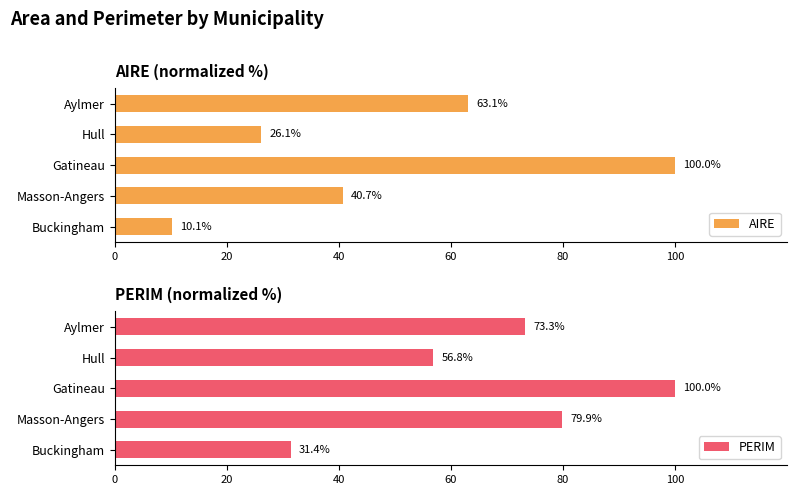

The value of PERIM at Masson-Angers is 79.9. True or false?

True